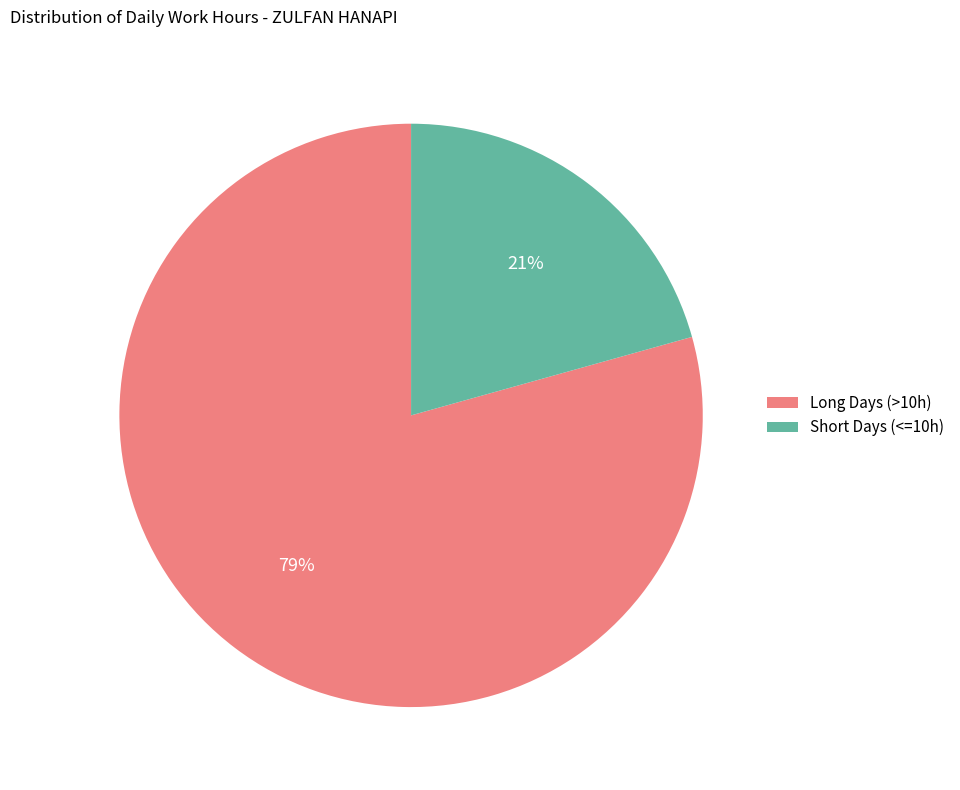

Between Long Days (>10h) and Short Days (<=10h), which is larger?

Long Days (>10h)